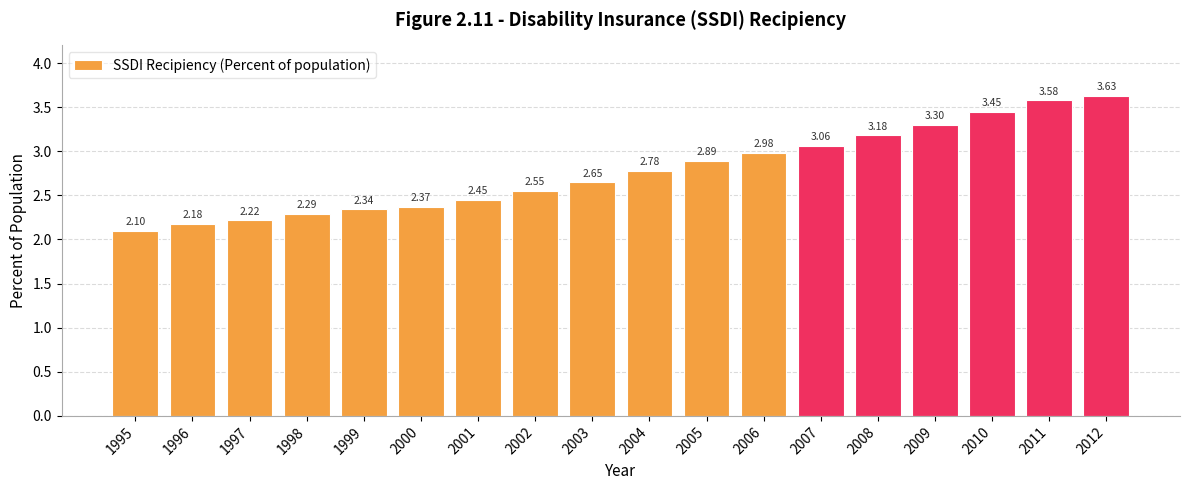

The value at 1999 is 2.3. True or false?

True